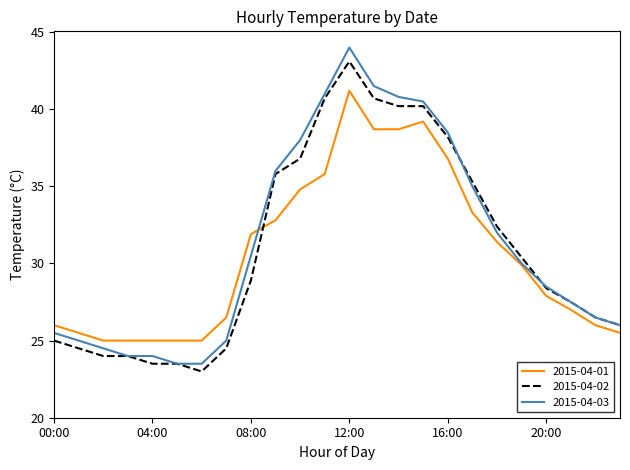

What is the greatest value displayed?

44.0